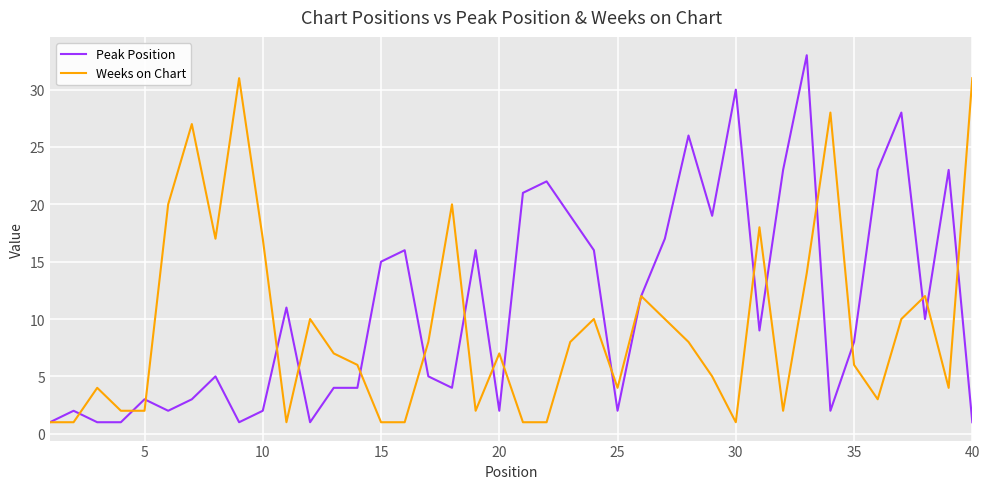

Which series has the largest total across all categories?

Peak Position